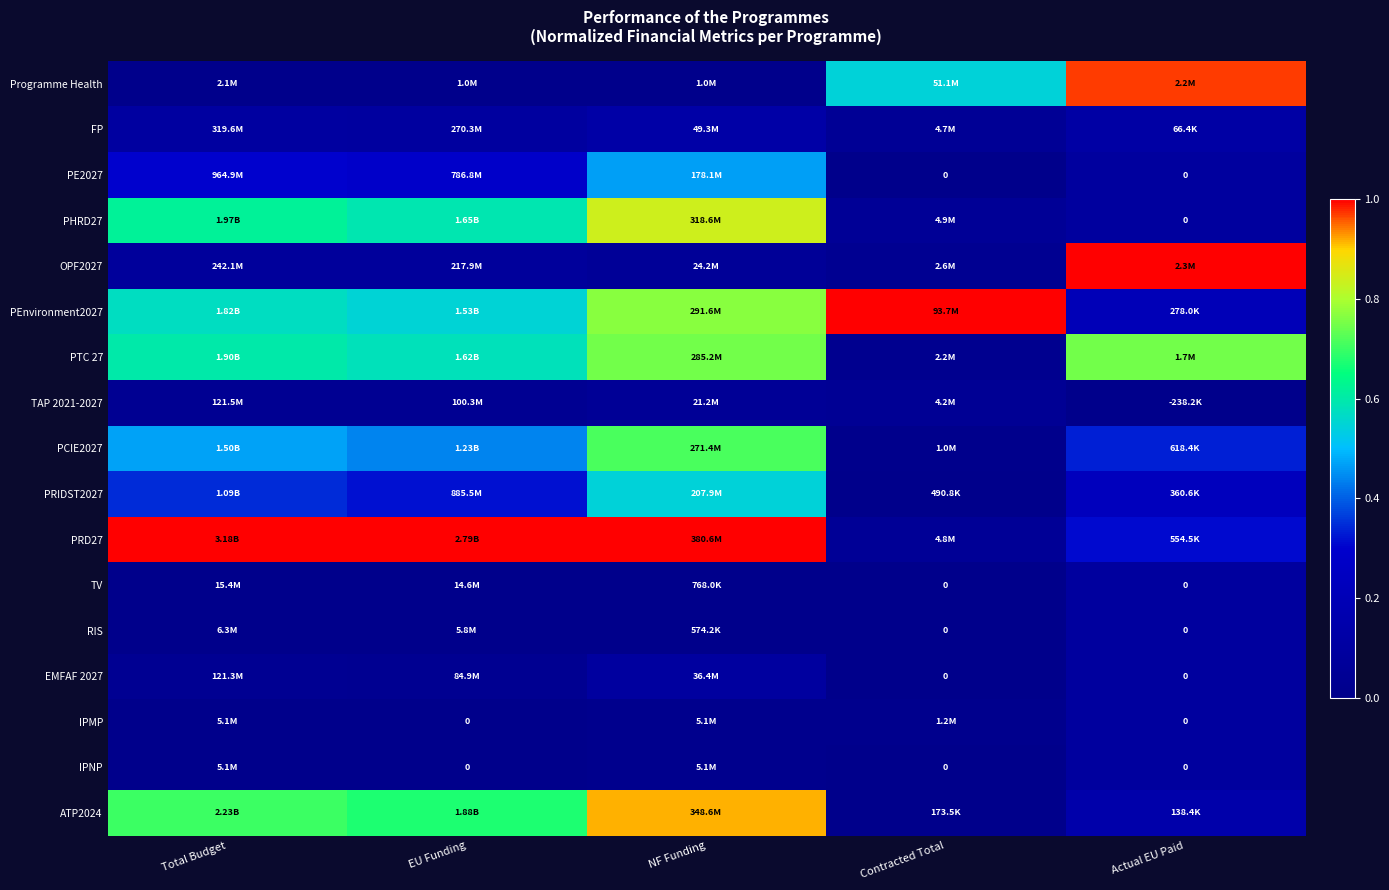

Which label corresponds to the largest value in the chart?

Actual EU Paid